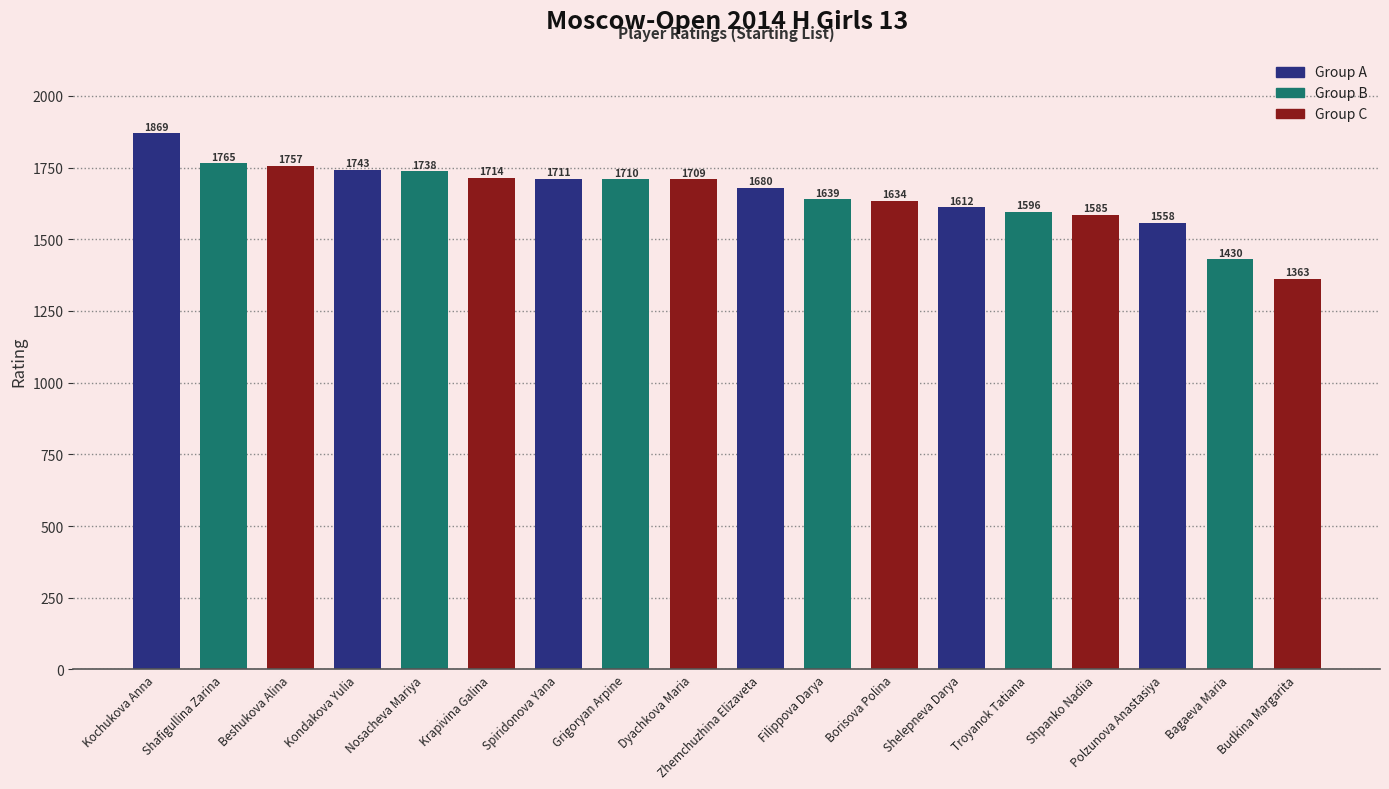

Which has a higher value, Budkina Margarita or Filippova Darya?

Filippova Darya